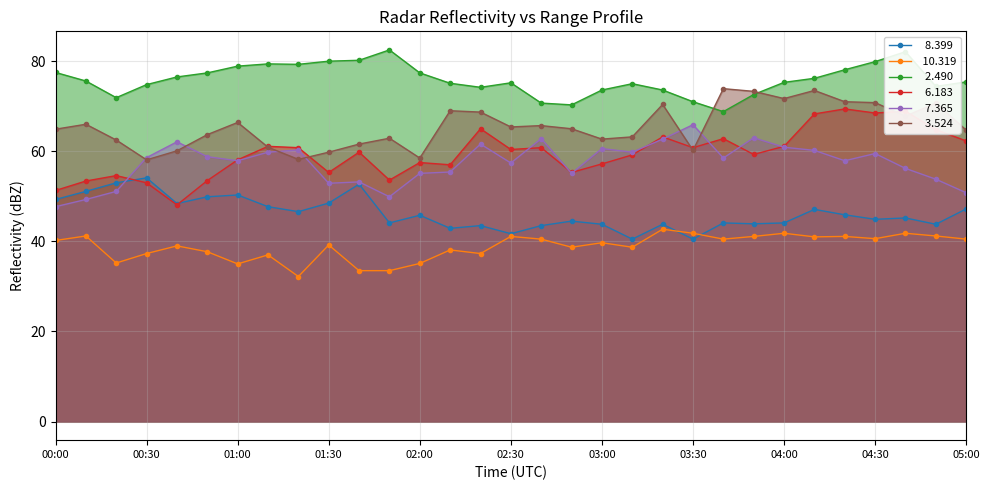

Reading left to right, transcribe all the data shown in this chart.

  8.399: 00:00=49.3	00:10=51.1	00:20=53.0	00:30=54.1	00:40=48.4	00:50=49.9	01:00=50.3	01:10=47.7	01:20=46.6	01:30=48.5	01:40=52.7	01:50=44.1	02:00=45.8	02:10=42.9	02:20=43.5	02:30=41.7	02:40=43.5	02:50=44.5	03:00=43.8	03:10=40.5	03:20=43.8	03:30=40.5	03:40=44.1	03:50=43.9	04:00=44.1	04:10=47.1	04:20=45.9	04:30=44.9	04:40=45.2	04:50=43.8	05:00=47.2
 10.319: 00:00=40.2	00:10=41.2	00:20=35.2	00:30=37.3	00:40=39.0	00:50=37.7	01:00=35.0	01:10=37.0	01:20=32.2	01:30=39.2	01:40=33.5	01:50=33.5	02:00=35.1	02:10=38.1	02:20=37.3	02:30=41.1	02:40=40.5	02:50=38.7	03:00=39.7	03:10=38.7	03:20=42.7	03:30=41.8	03:40=40.5	03:50=41.1	04:00=41.8	04:10=41.0	04:20=41.1	04:30=40.6	04:40=41.8	04:50=41.2	05:00=40.5
  2.490: 00:00=77.5	00:10=75.6	00:20=71.9	00:30=74.8	00:40=76.5	00:50=77.4	01:00=78.9	01:10=79.4	01:20=79.3	01:30=80.0	01:40=80.2	01:50=82.5	02:00=77.4	02:10=75.1	02:20=74.2	02:30=75.2	02:40=70.7	02:50=70.3	03:00=73.6	03:10=75.0	03:20=73.6	03:30=71.0	03:40=68.8	03:50=72.6	04:00=75.3	04:10=76.2	04:20=78.1	04:30=79.9	04:40=82.1	04:50=74.4	05:00=75.4
  6.183: 00:00=51.3	00:10=53.4	00:20=54.6	00:30=53.0	00:40=48.1	00:50=53.5	01:00=58.1	01:10=61.1	01:20=60.8	01:30=55.3	01:40=59.8	01:50=53.6	02:00=57.5	02:10=57.0	02:20=65.0	02:30=60.4	02:40=60.8	02:50=55.3	03:00=57.2	03:10=59.2	03:20=63.2	03:30=60.8	03:40=62.8	03:50=59.3	04:00=61.1	04:10=68.3	04:20=69.4	04:30=68.5	04:40=68.9	04:50=64.8	05:00=62.3
  7.365: 00:00=47.7	00:10=49.3	00:20=51.1	00:30=58.6	00:40=62.1	00:50=58.8	01:00=57.9	01:10=59.8	01:20=60.3	01:30=52.9	01:40=53.2	01:50=49.9	02:00=55.1	02:10=55.4	02:20=61.6	02:30=57.4	02:40=62.8	02:50=55.1	03:00=60.6	03:10=59.8	03:20=62.7	03:30=65.9	03:40=58.5	03:50=63.0	04:00=60.9	04:10=60.2	04:20=57.9	04:30=59.5	04:40=56.2	04:50=53.8	05:00=50.8
  3.524: 00:00=64.9	00:10=66.0	00:20=62.5	00:30=58.1	00:40=60.1	00:50=63.7	01:00=66.4	01:10=60.9	01:20=58.2	01:30=59.8	01:40=61.6	01:50=62.9	02:00=58.5	02:10=69.0	02:20=68.7	02:30=65.4	02:40=65.7	02:50=65.0	03:00=62.7	03:10=63.2	03:20=70.4	03:30=60.2	03:40=73.9	03:50=73.3	04:00=71.7	04:10=73.5	04:20=71.0	04:30=70.8	04:40=67.8	04:50=70.7	05:00=64.7